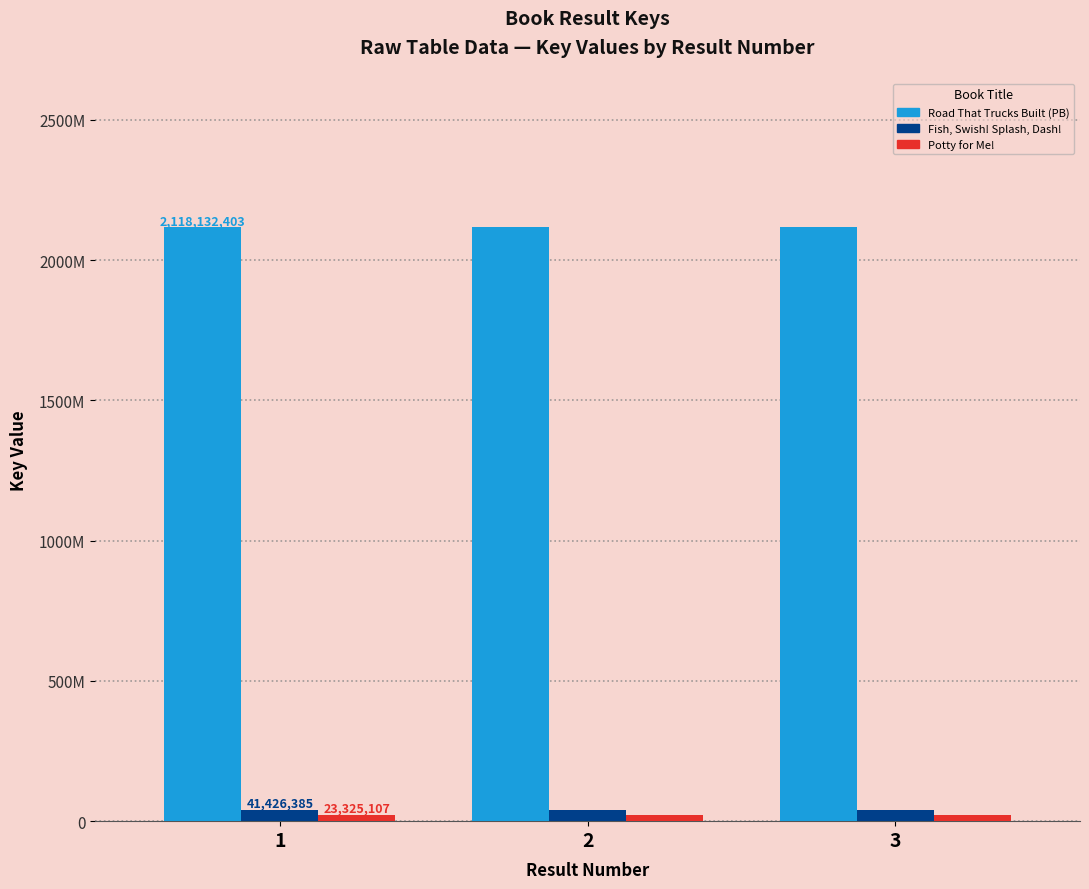

Is it true that Fish, Swish! Splash, Dash! equals 41426385 at 2?

True